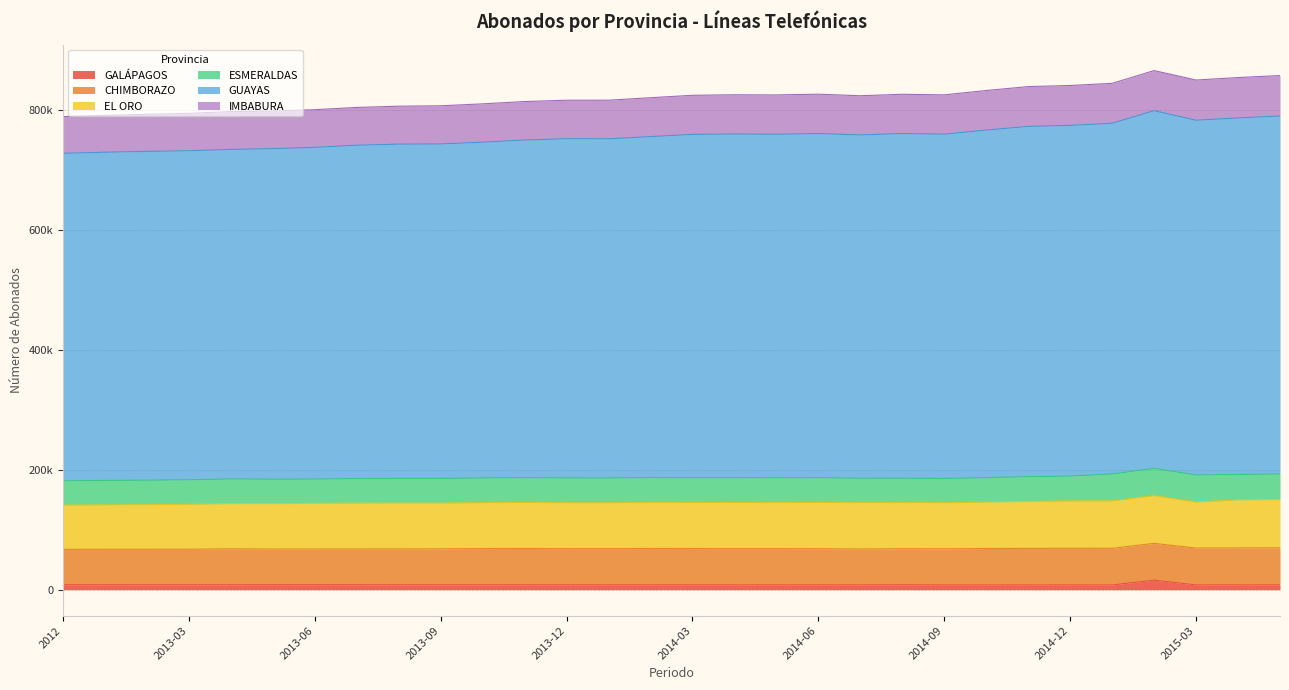

Which category has the lowest value in the IMBABURA series?

2012